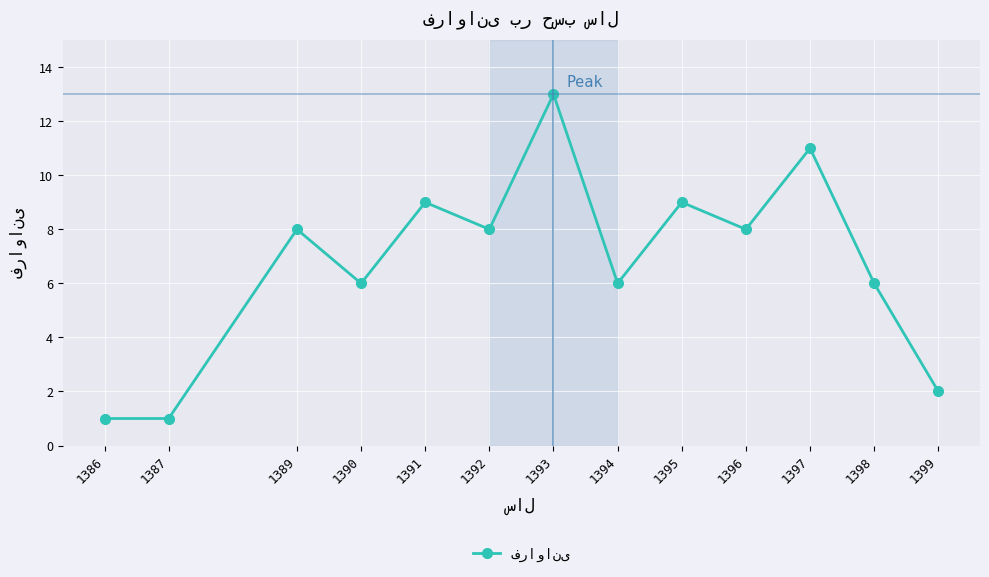

True or false: there are more than 2 points higher than both neighbors.

True